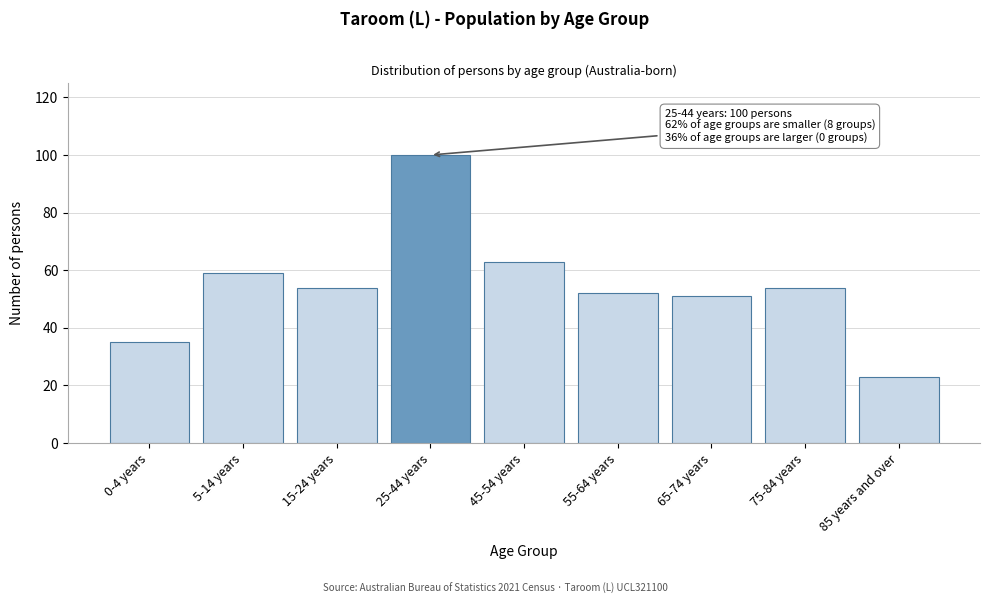

Reading left to right, extract all data points from this chart.

35	59	54	100	63	52	51	54	23